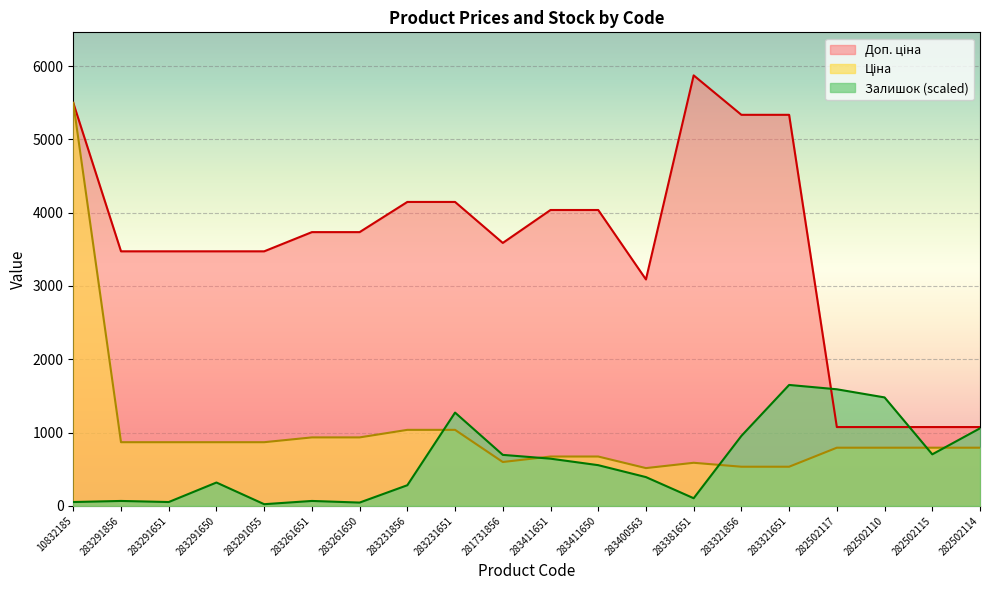

What position from the right is 283321856?

6